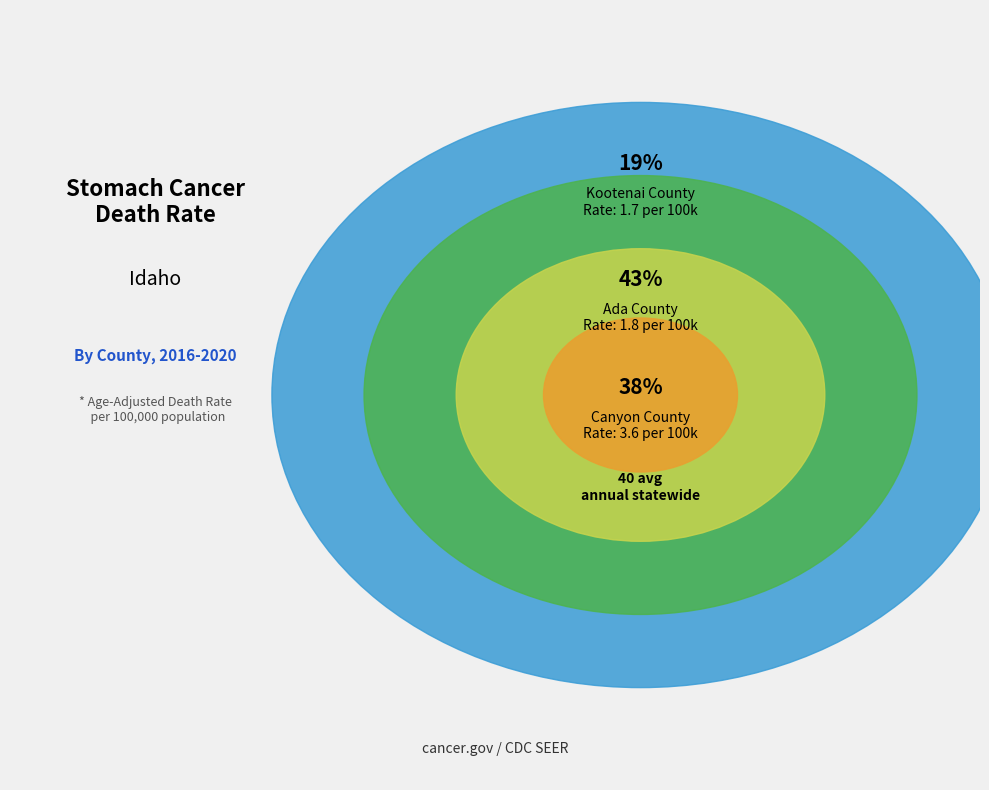

To the nearest percent, what percentage of the pie is Ada County?

43%